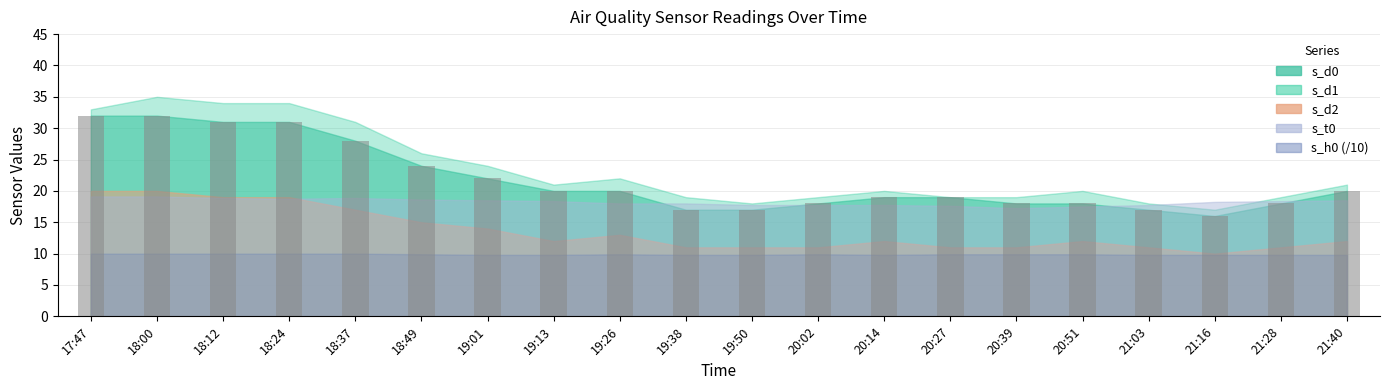

Is it true that the value at 20:14 is 8?

False